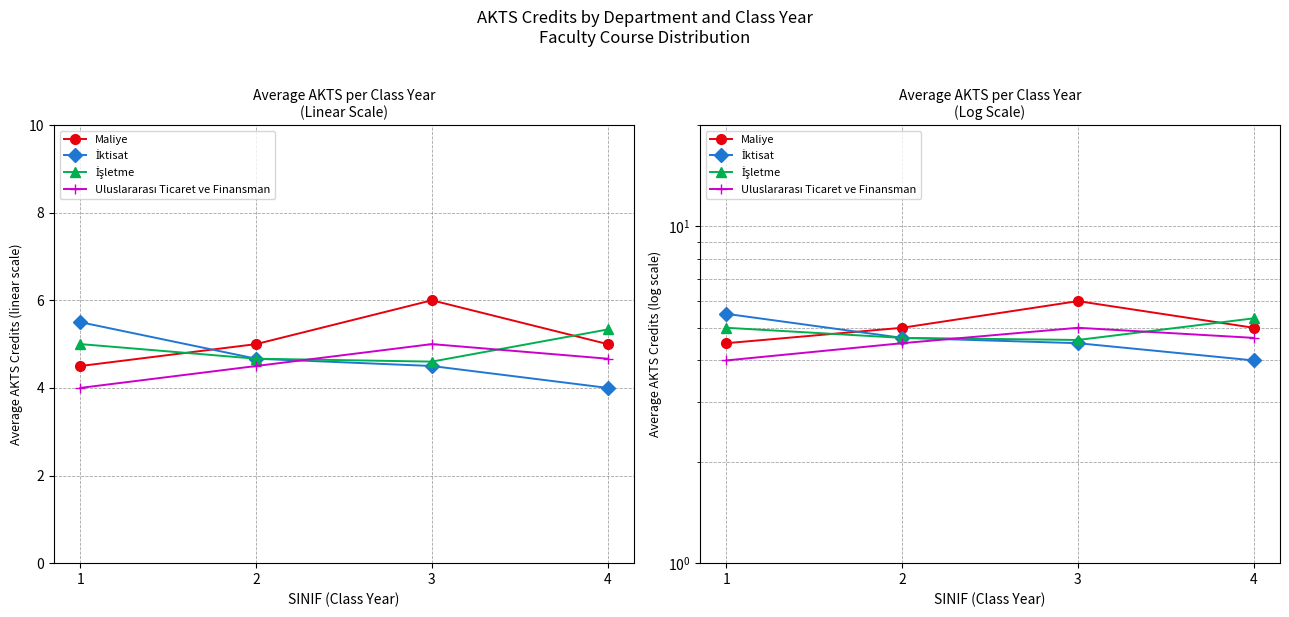

What are all the series names shown in the legend?

Maliye, İktisat, İşletme, Uluslararası Ticaret ve Finansman